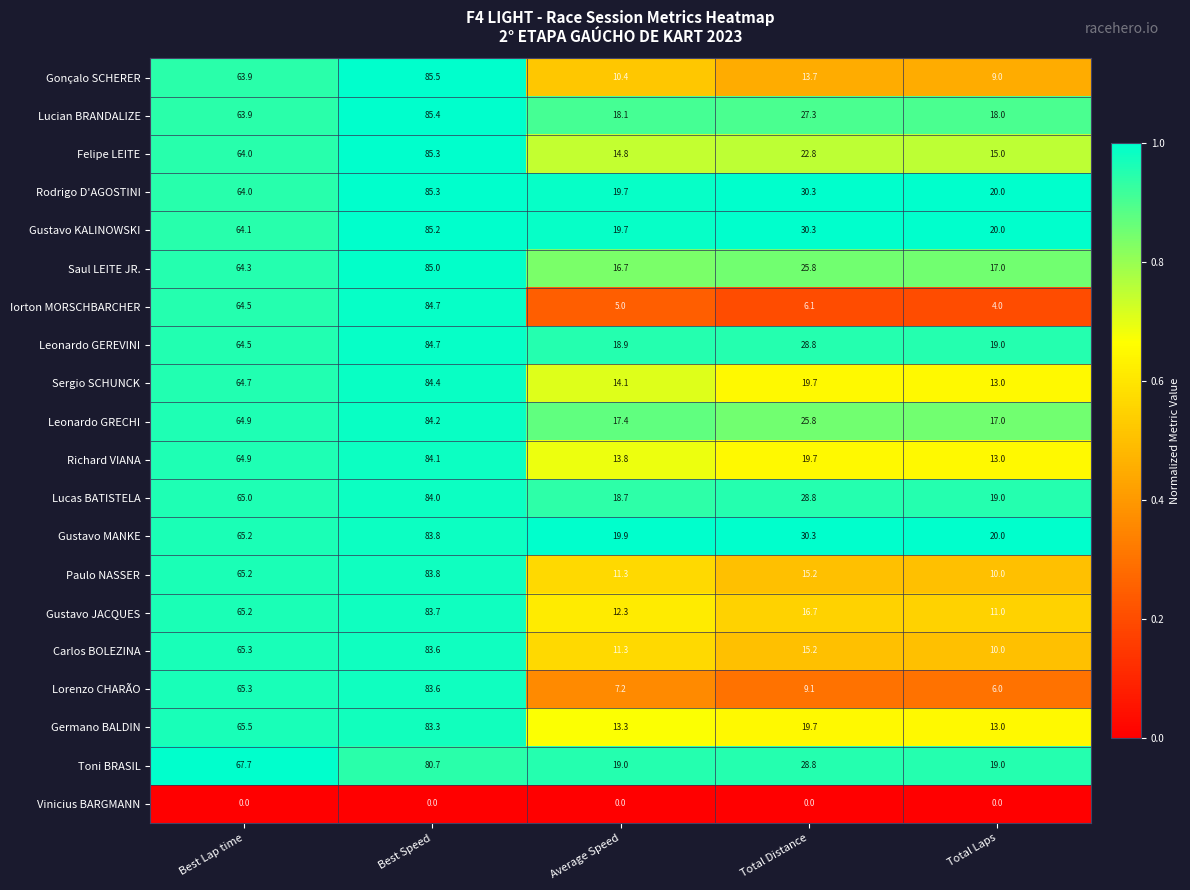

True or false: Paulo NASSER has a value of 29.7 at Best Lap time.

False